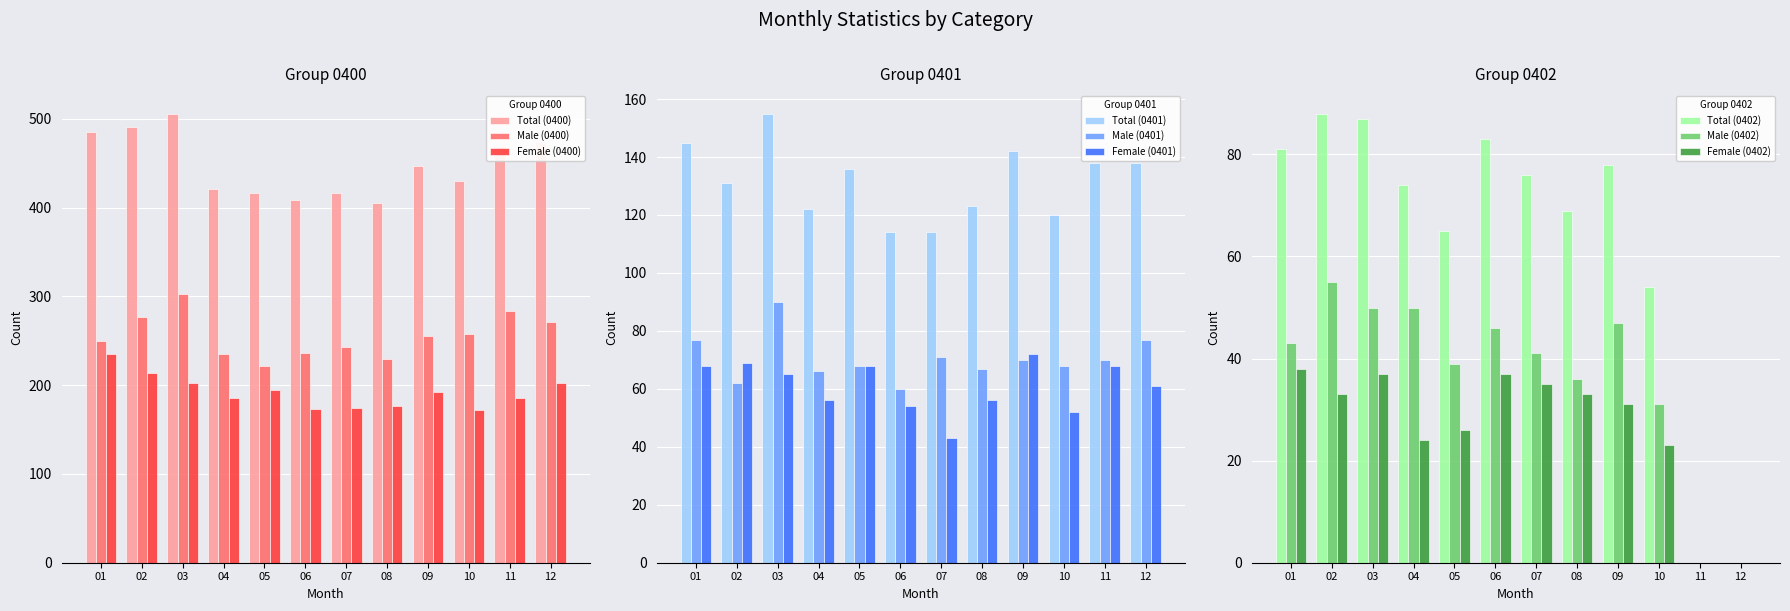

What is the greatest value displayed?

506